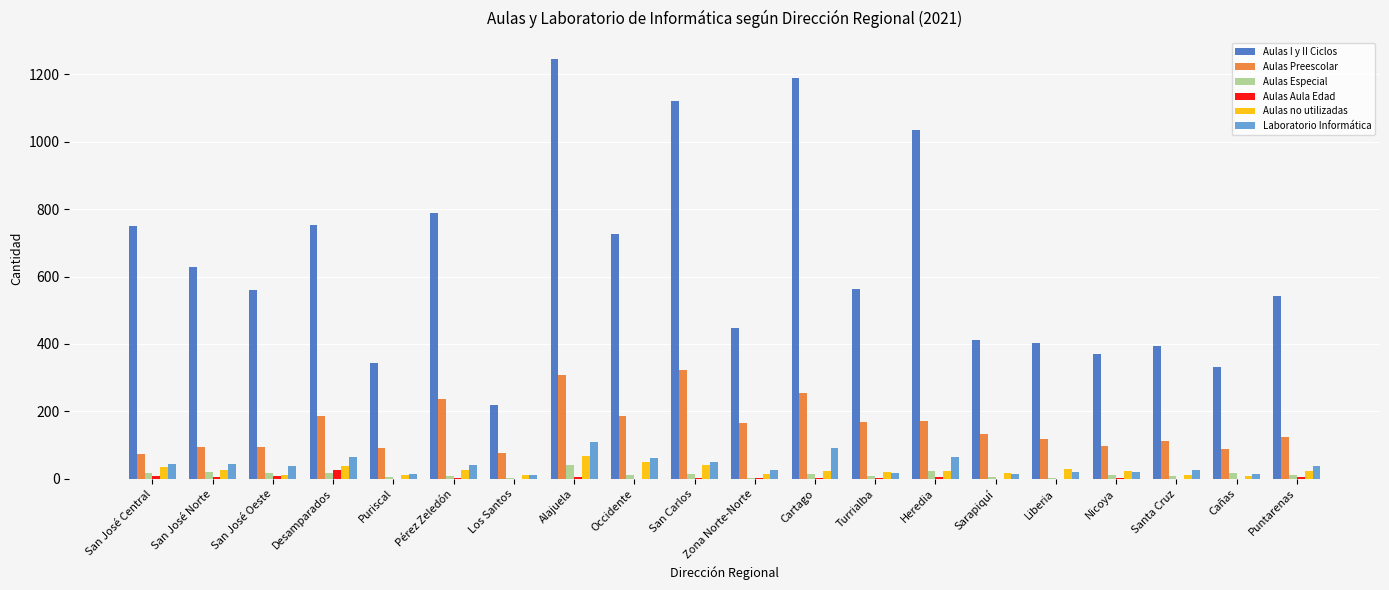

Which series has the largest total across all categories?

Aulas I y II Ciclos